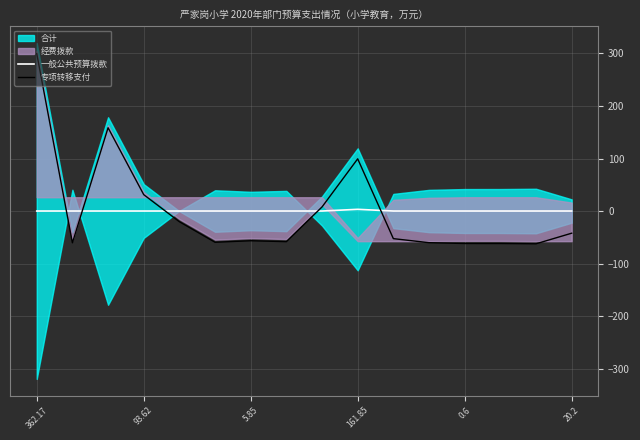

Where is 专项转移支付 nearest to the value 118?

161.85